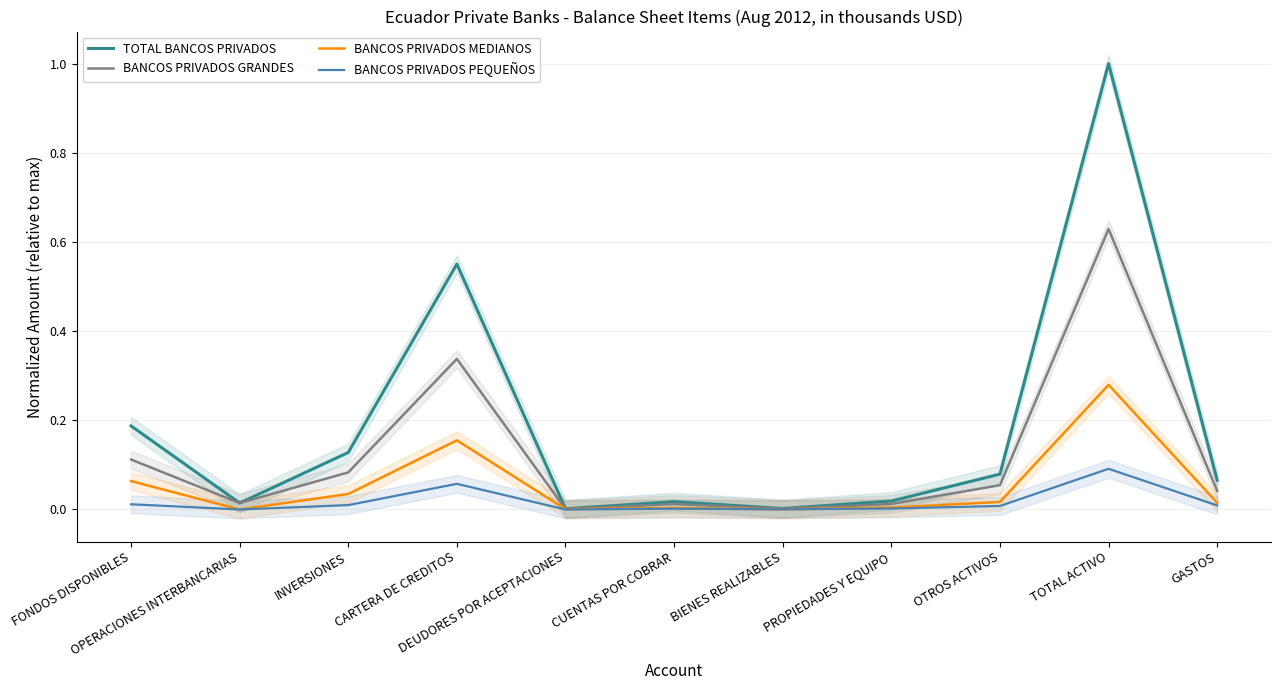

Is this an area chart (filled region under the line)?

No